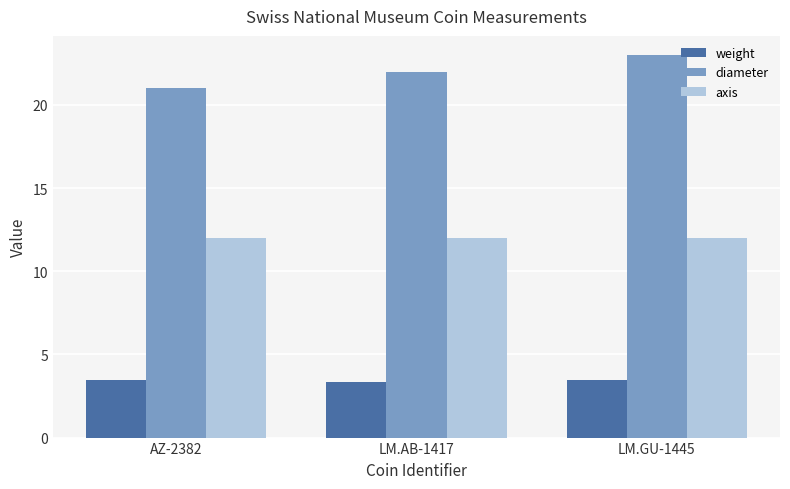

What is the sum of all weight values?

10.3